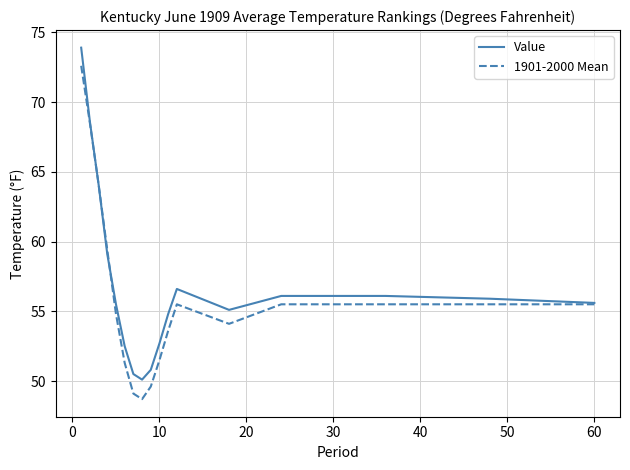

What are all the series names shown in the legend?

Value, 1901-2000 Mean